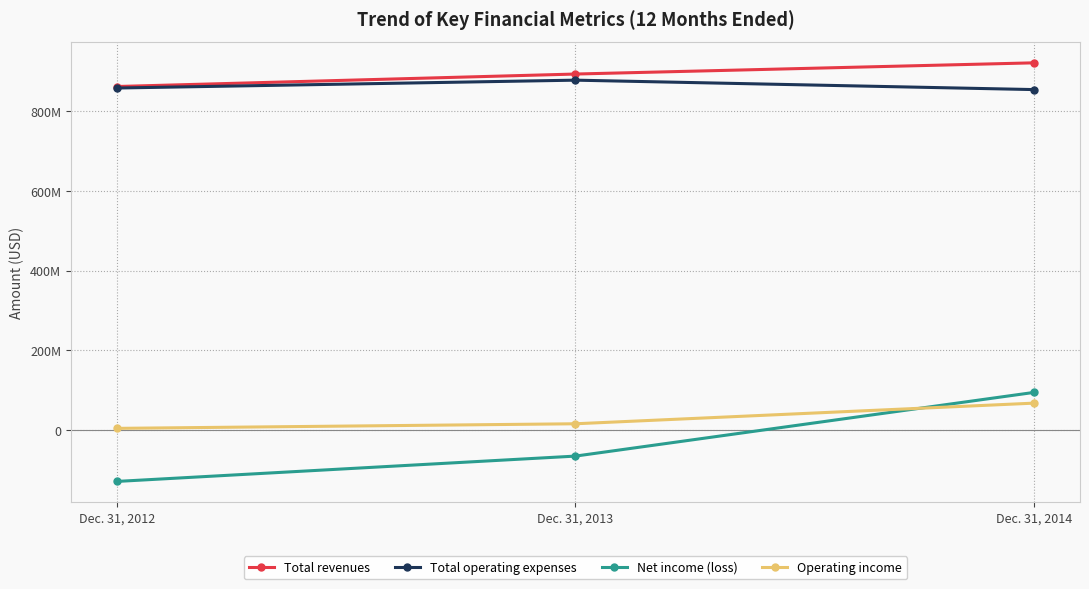

Which has a higher value, Dec. 31, 2013 or Dec. 31, 2012?

Dec. 31, 2013